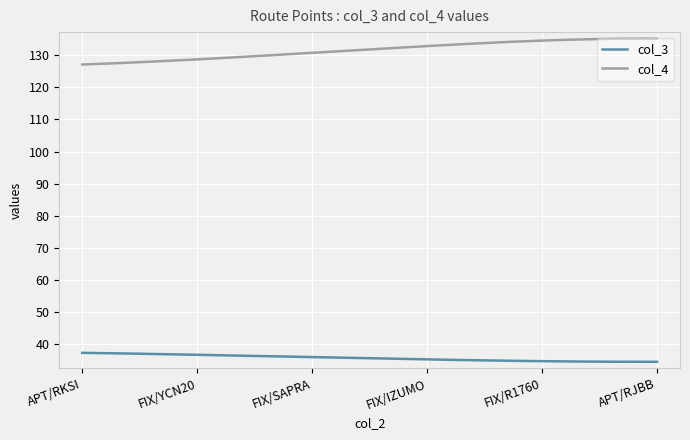

List the series in order of their peak value, highest first.

col_4, col_3